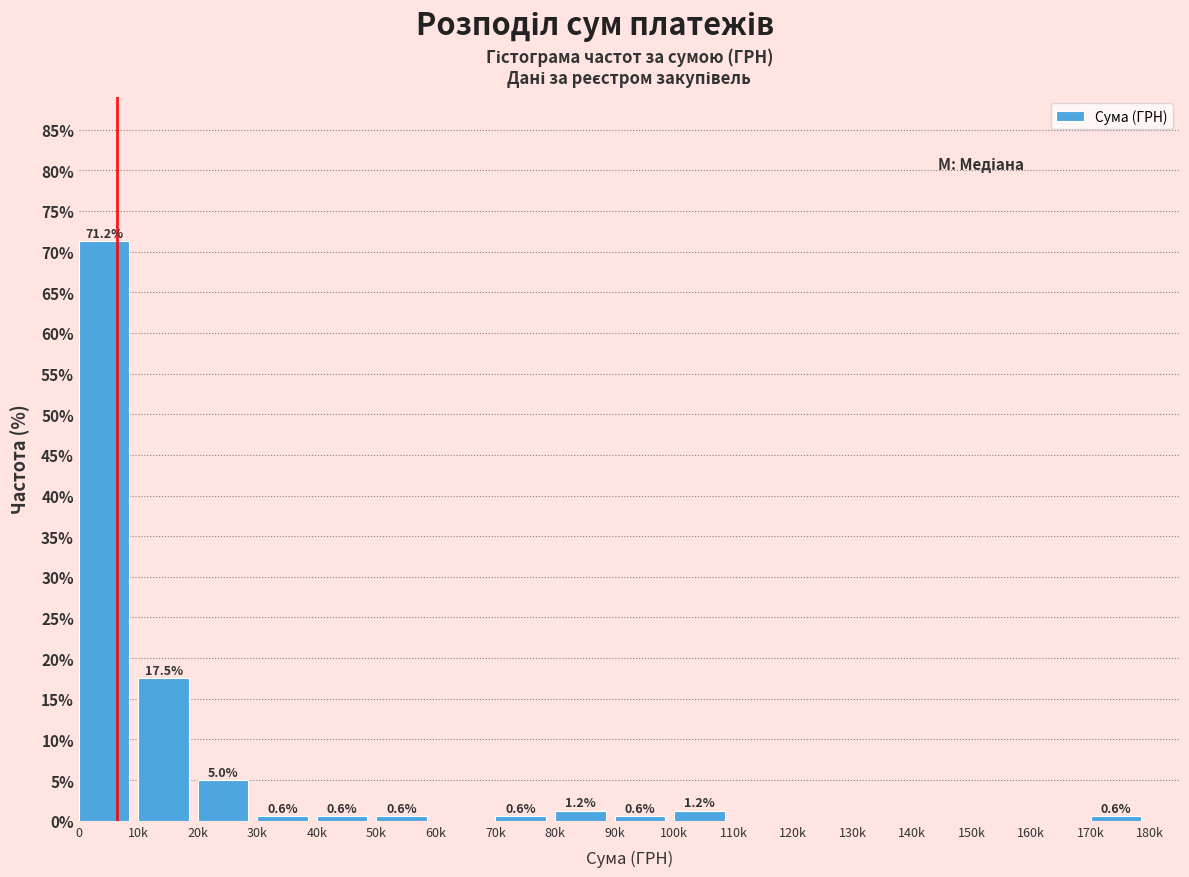

Read the value at 40k.

0.6